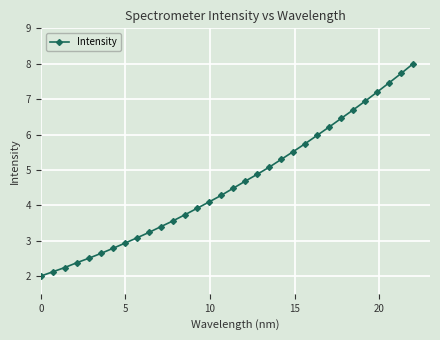

What is the difference between the maximum and minimum values?

6.0